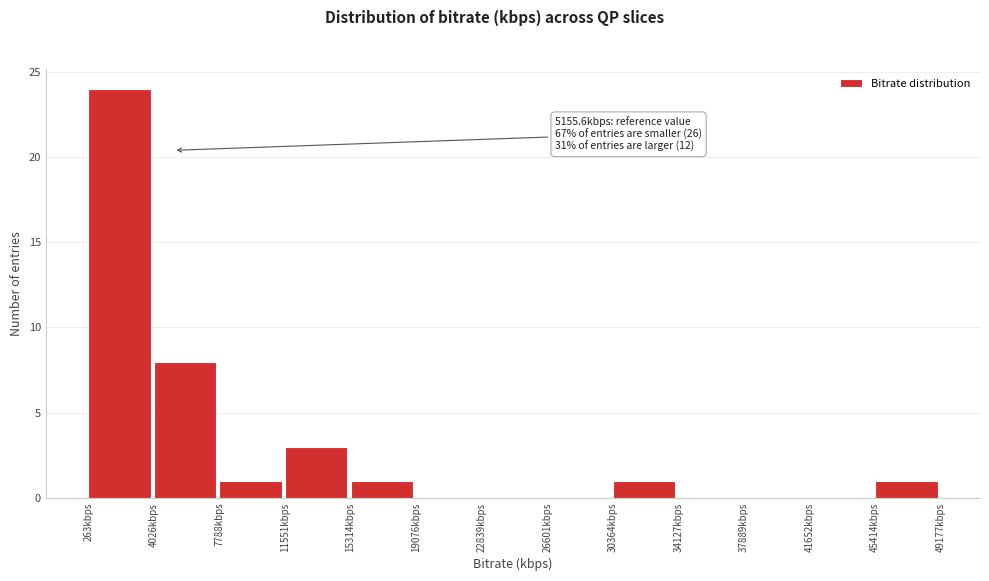

Which range on the x-axis has the tallest bar?

500 to 4000